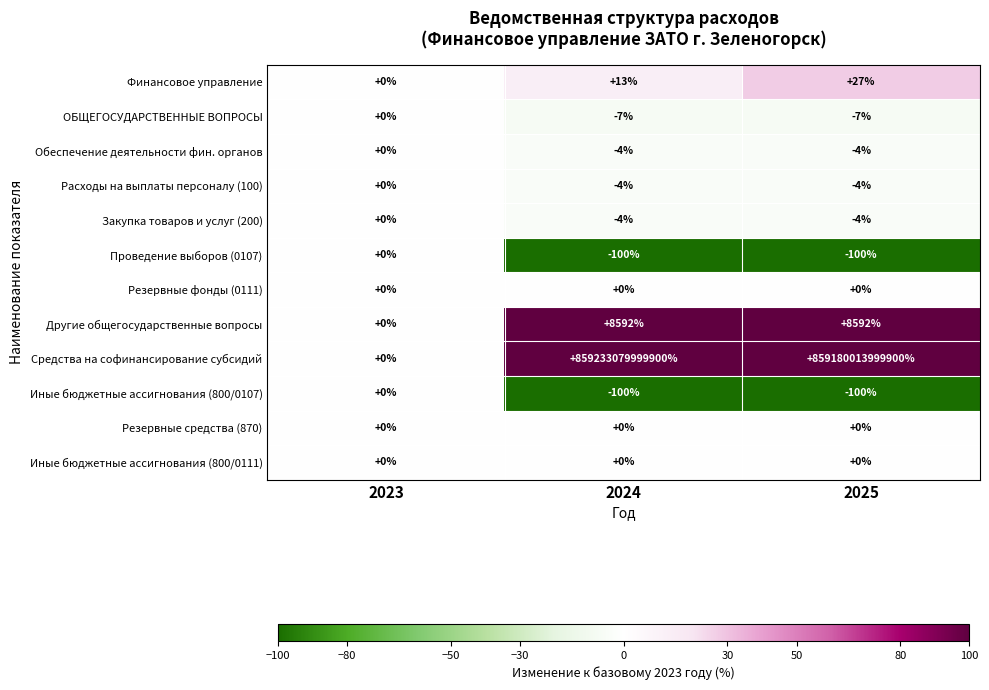

At which label is Другие общегосударственные вопросы closest to 4296?

2023